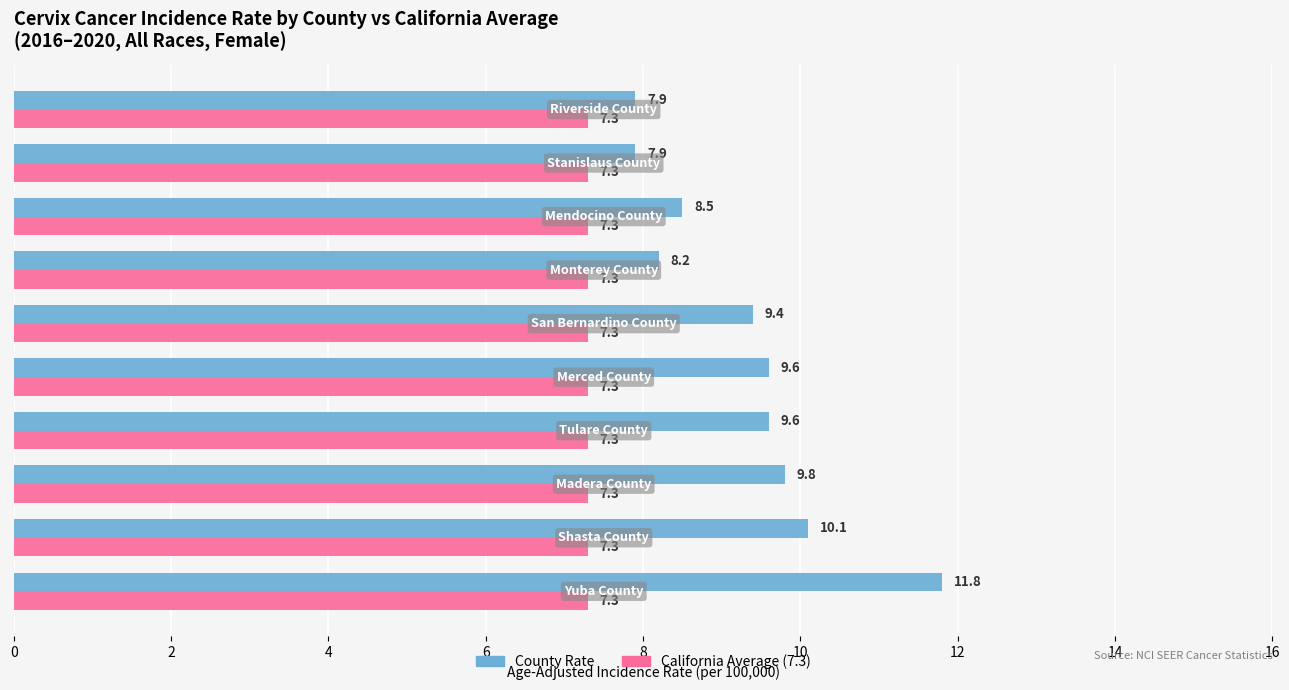

What is the maximum value shown in the chart?

11.8